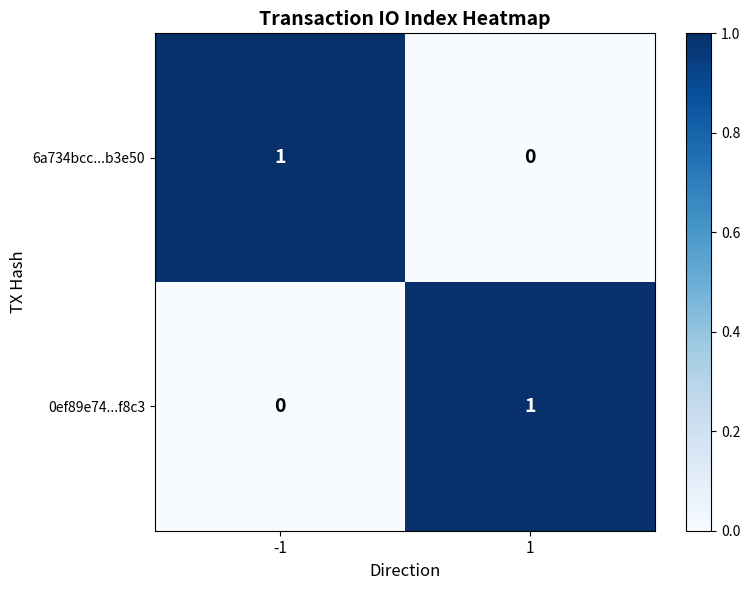

At how many categories does at least one series exceed 0?

2